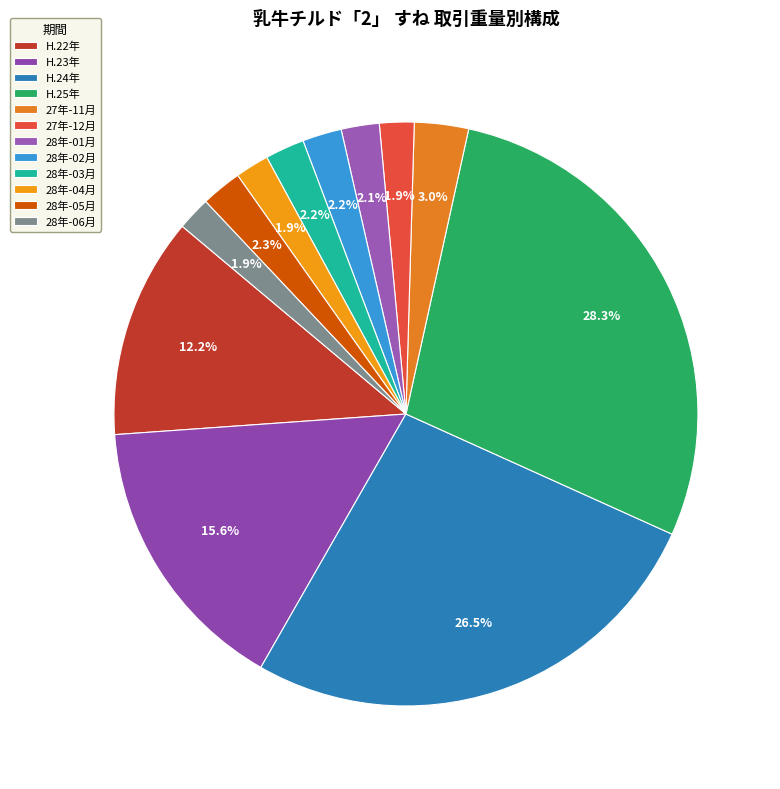

How many segments does this pie chart have?

12